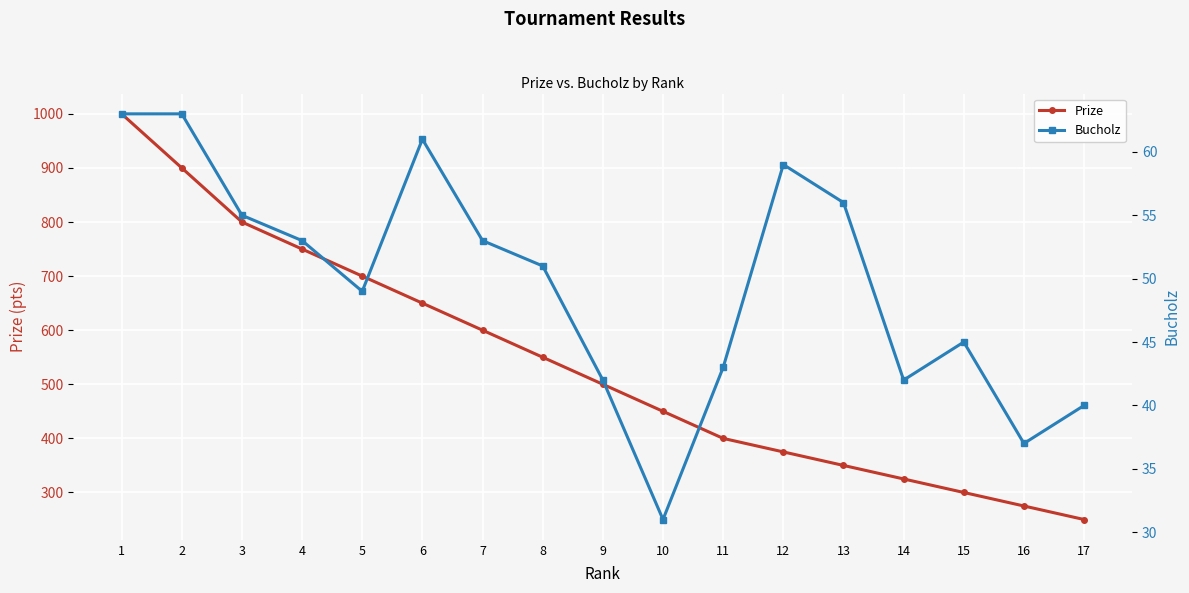

True or false: Prize and Bucholz intersect in this chart.

False